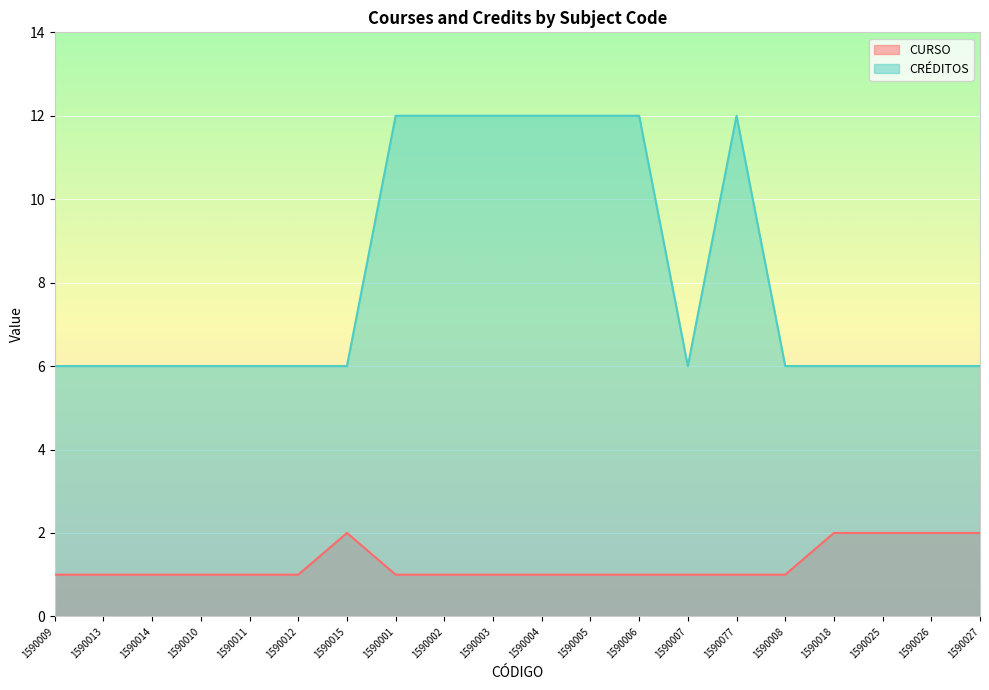

Which series changed the most between 1590014 and 1590010?

CURSO